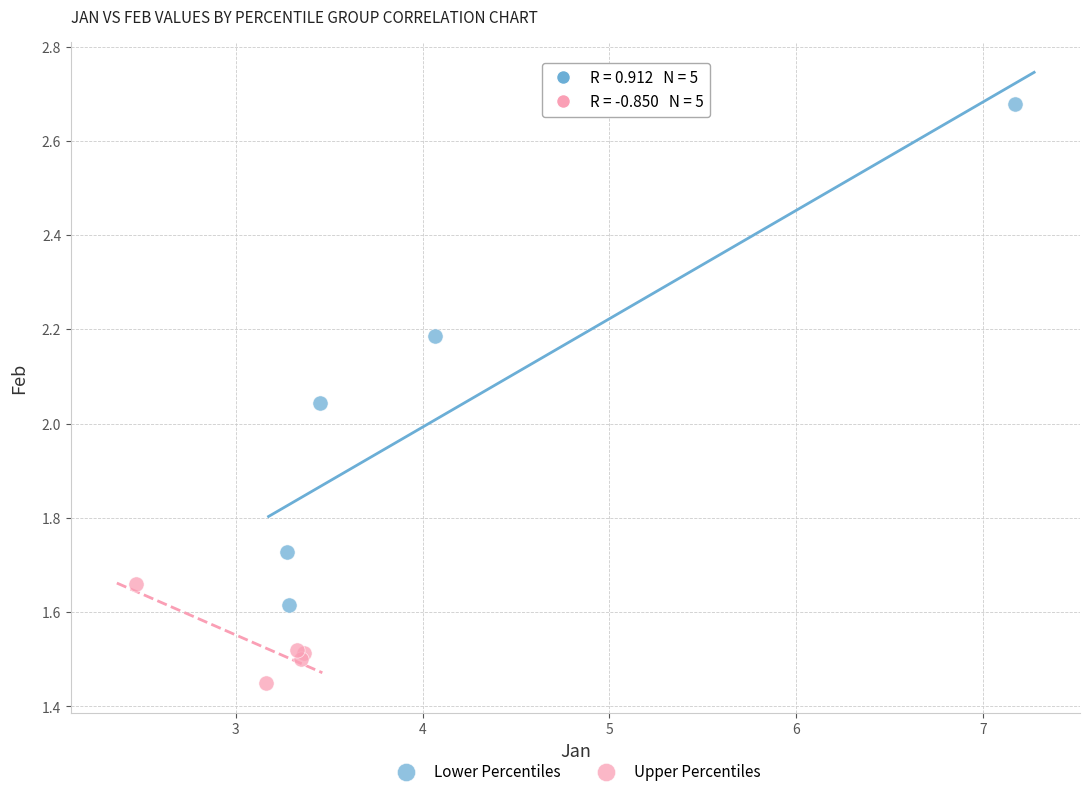

Which series has the largest Y range (max minus min)?

Lower Percentiles